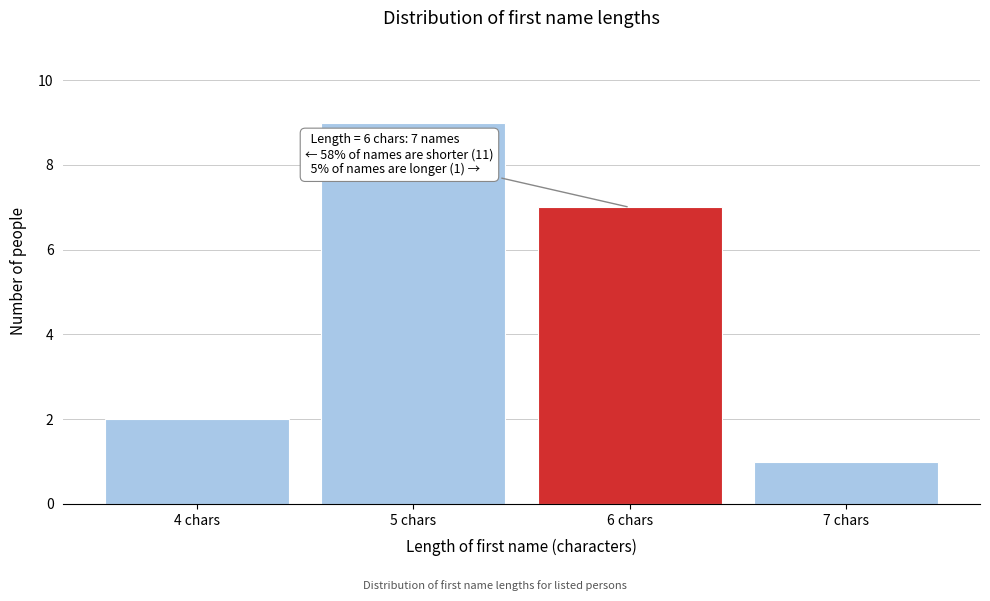

Reading left to right, list all the values displayed in this chart.

2	9	7	1